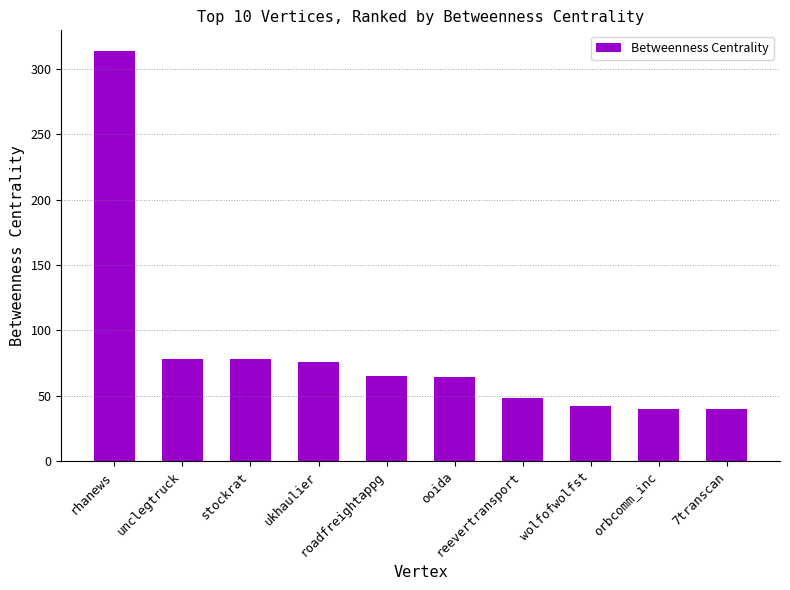

What is the smallest value displayed?

40